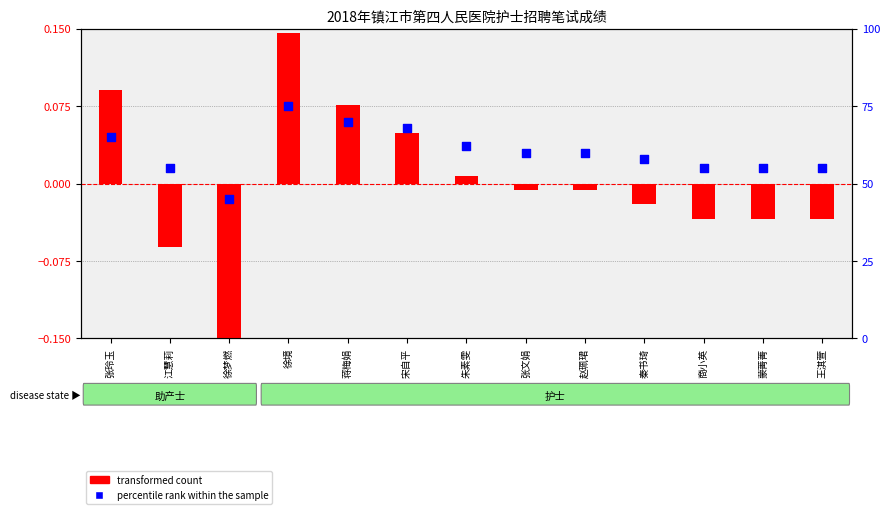

Is the value of percentile rank within the sample at 蒙菁菁 greater than the value of transformed count at 秦书琦?

Yes